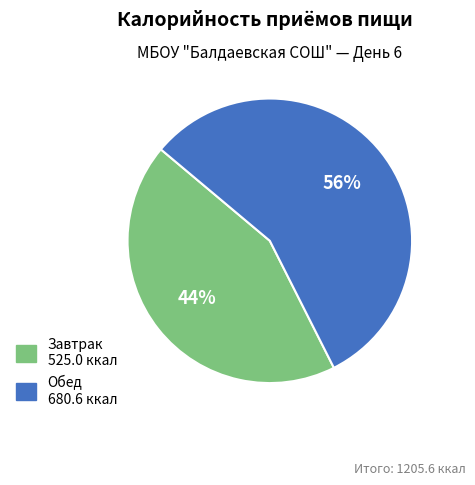

Is it true that Обед is 56% of the pie?

True